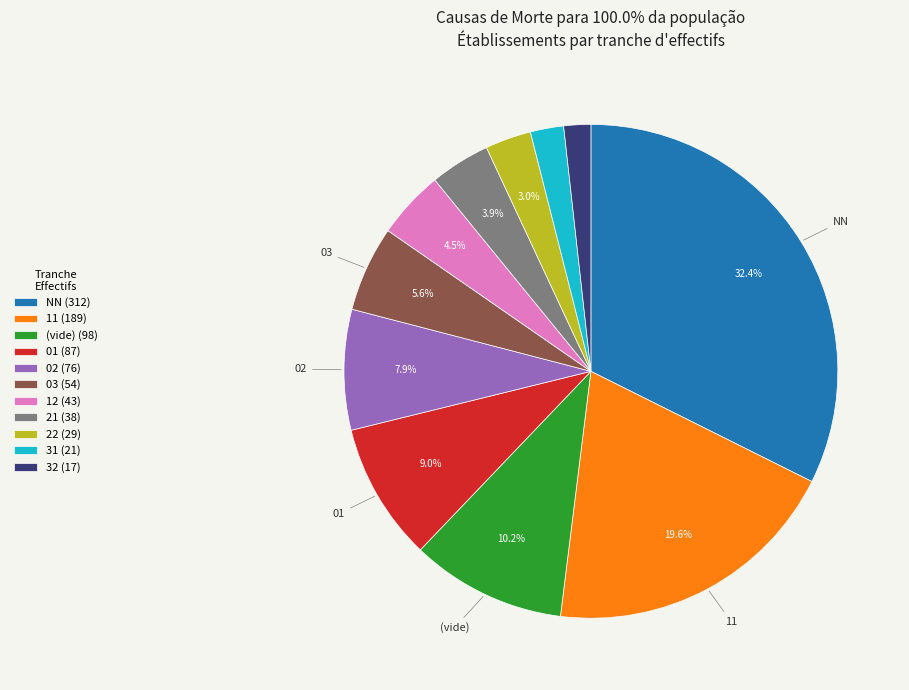

Which category has the biggest portion of the pie?

NN (312)